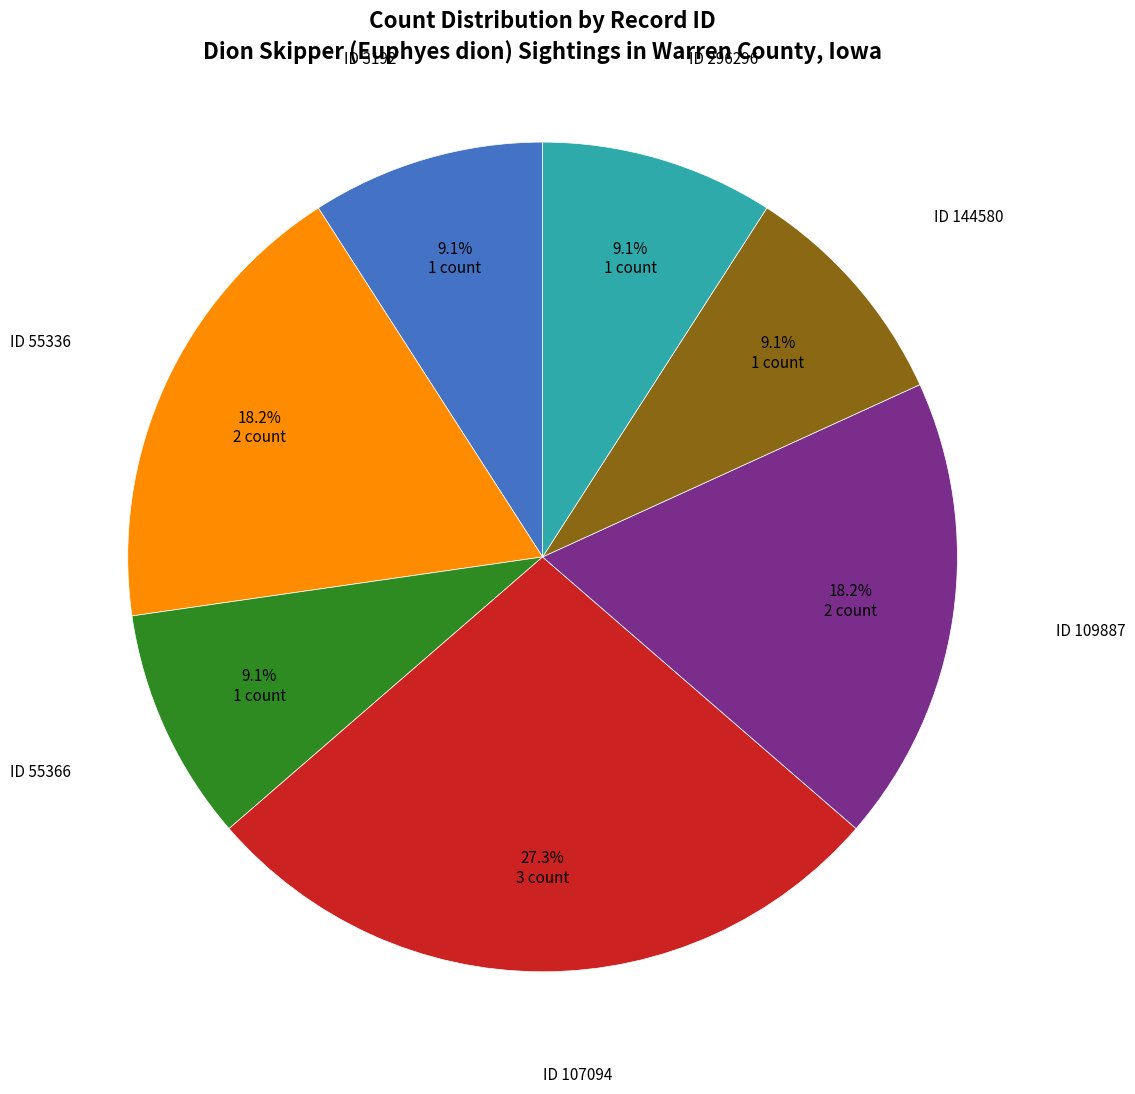

Is there any slice that represents more than half of the pie?

No